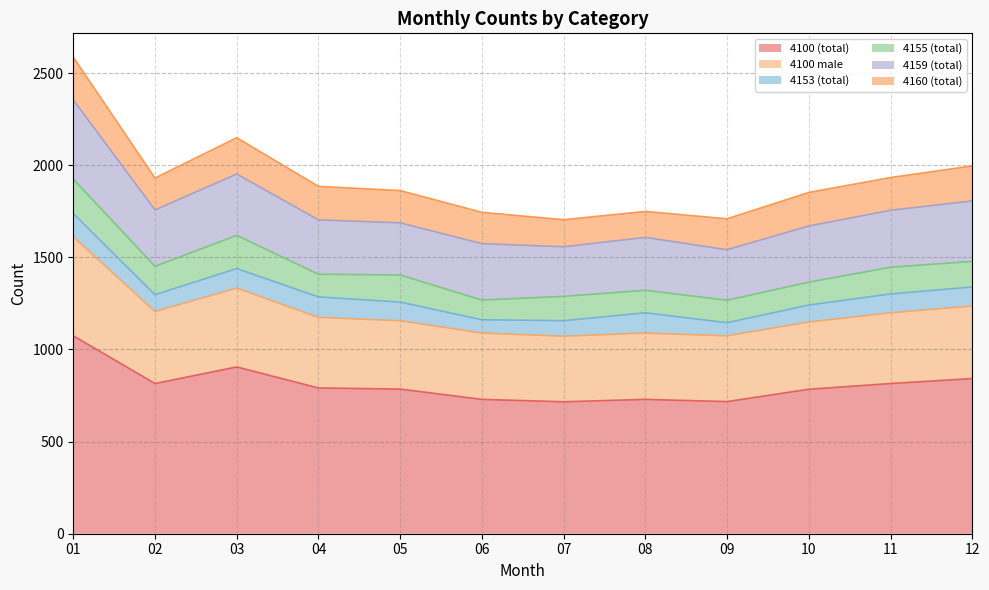

Reading right to left, extract all data points from this chart.

4100 (total): 12=842	11=815	10=784	09=717	08=729	07=716	06=729	05=785	04=791	03=905	02=815	01=1074
4100 male: 12=394	11=384	10=365	09=357	08=360	07=356	06=360	05=371	04=383	03=428	02=391	01=538
4153 (total): 12=103	11=102	10=92	09=71	08=110	07=84	06=72	05=101	04=111	03=106	02=91	01=125
4155 (total): 12=139	11=145	10=124	09=122	08=122	07=132	06=107	05=147	04=123	03=180	02=154	01=187
4159 (total): 12=328	11=309	10=305	09=274	08=287	07=269	06=306	05=283	04=295	03=333	02=306	01=430
4160 (total): 12=190	11=178	10=182	09=168	08=141	07=147	06=170	05=175	04=182	03=197	02=173	01=232